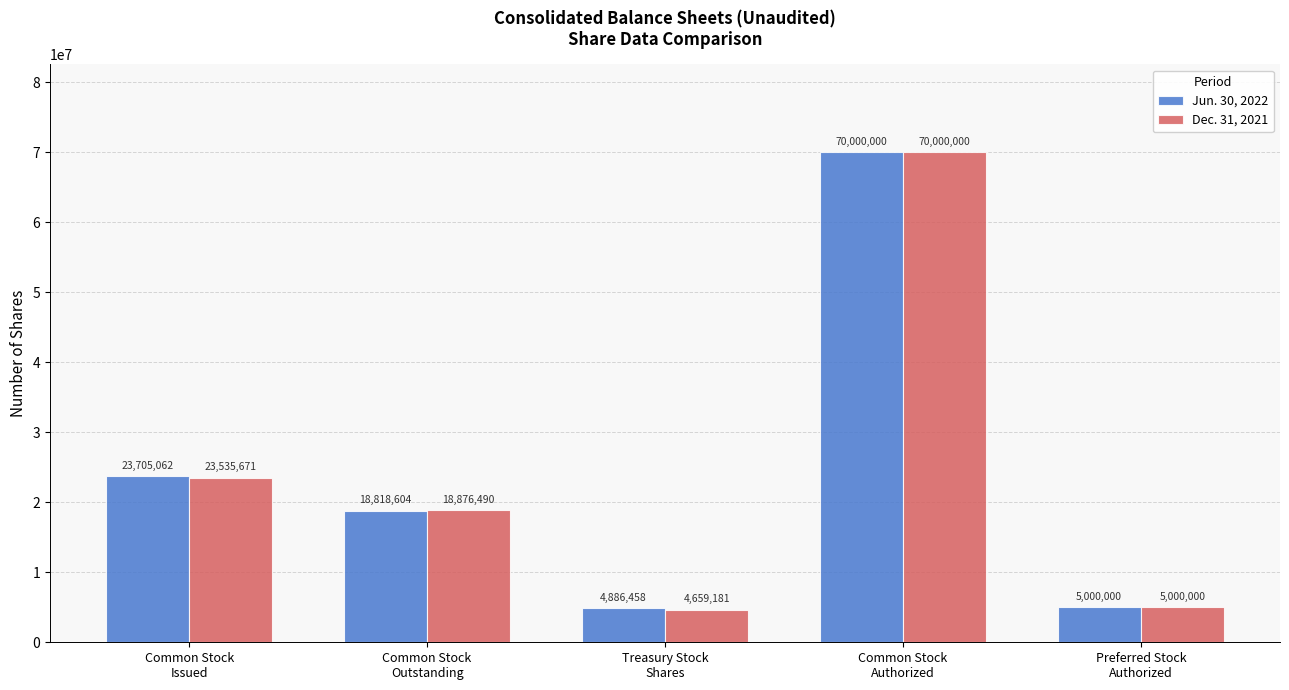

Rank the categories by Jun. 30, 2022 value from highest to lowest.

Common Stock
Authorized, Common Stock
Issued, Common Stock
Outstanding, Preferred Stock
Authorized, Treasury Stock
Shares